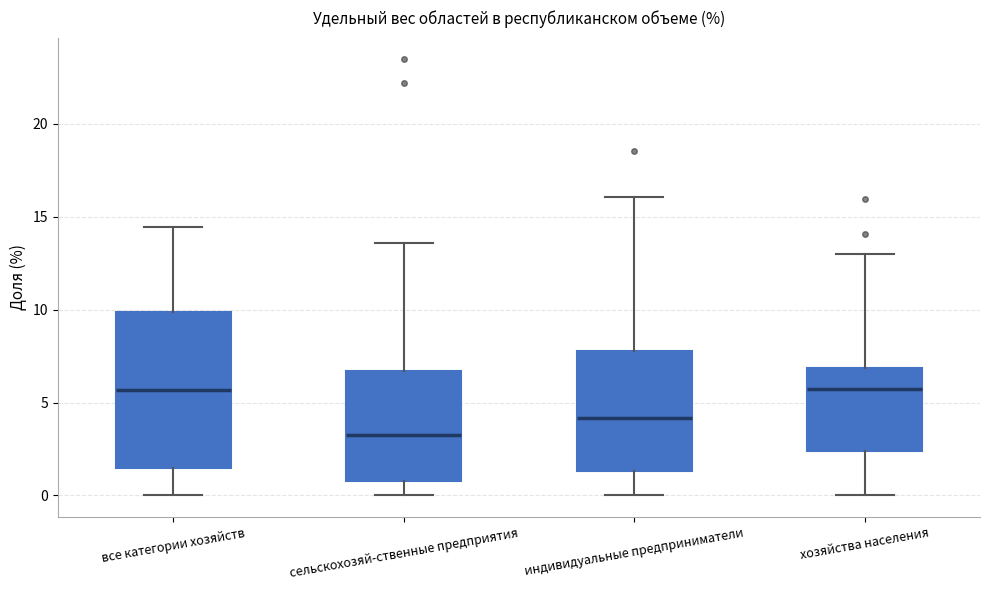

Which box's median line is the lowest?

сельскохозяй-ственные предприятия